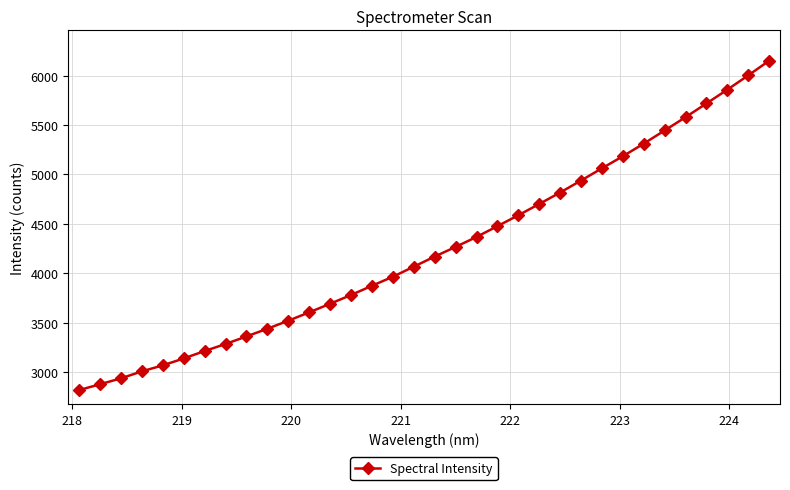

What is the minimum value shown in the chart?

2816.1